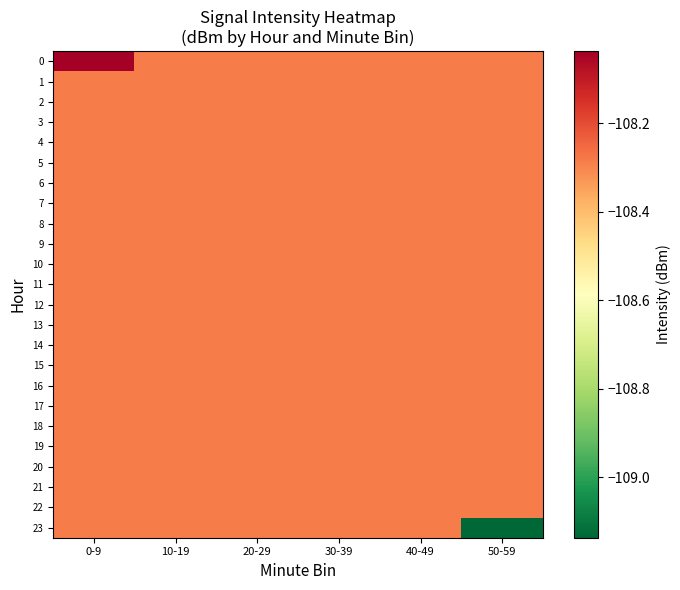

Which category has the lowest value across all series?

50-59